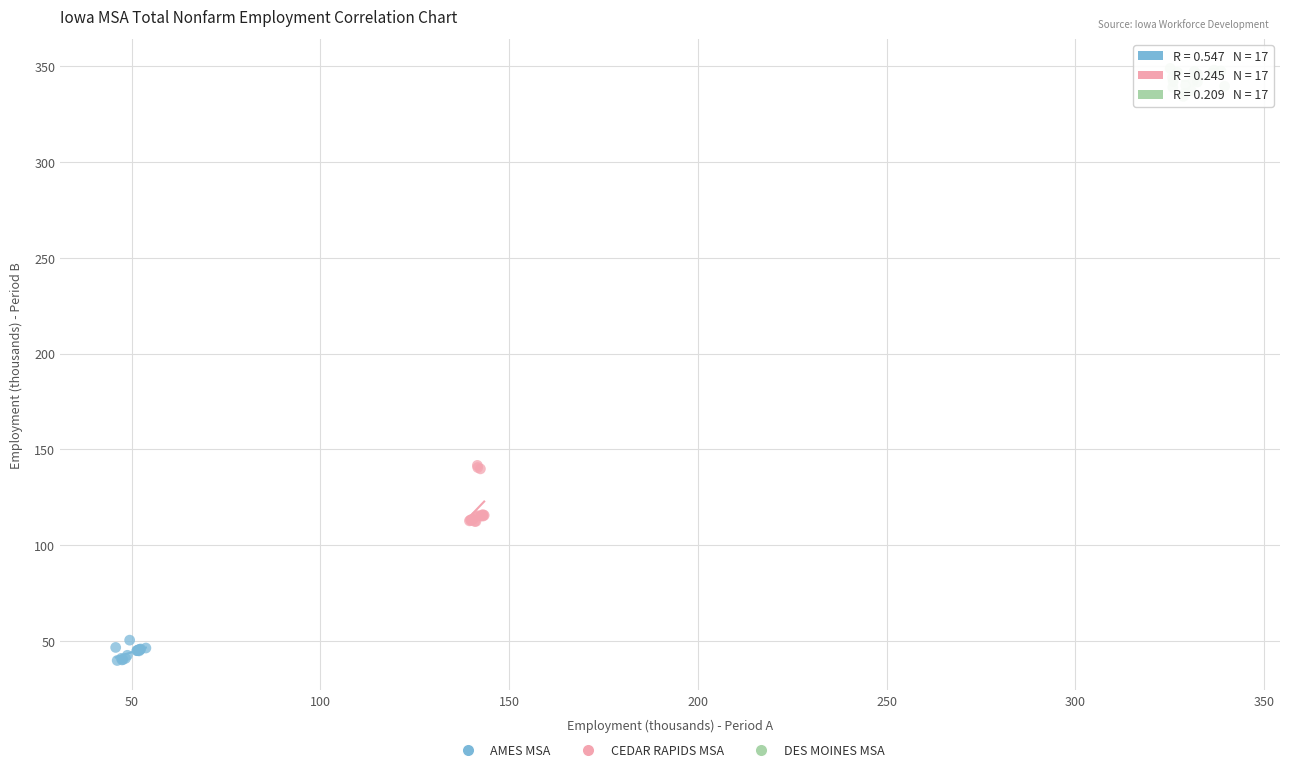

Which series has the widest spread of Y values?

CEDAR RAPIDS MSA